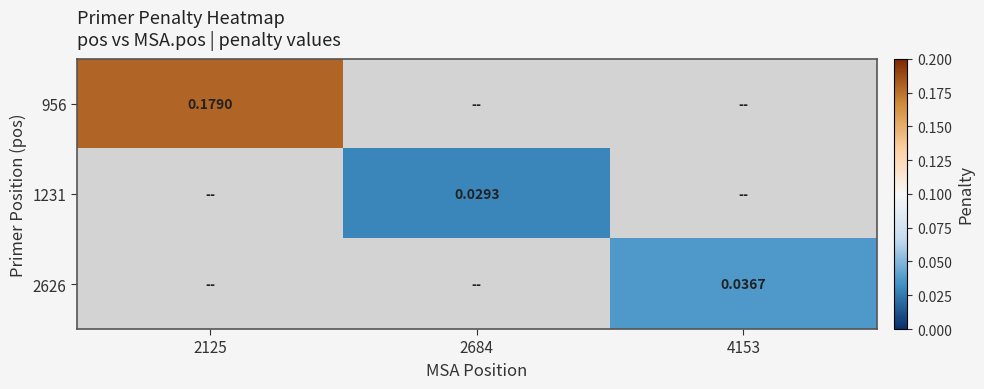

Is the value of 1231 at 2684 greater than the value of 956 at 2125?

No